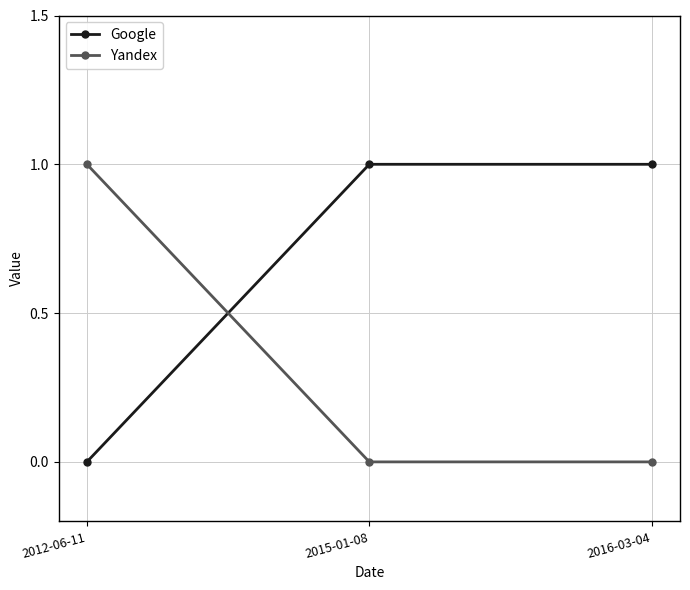

What is the label of the 2nd point from the left?

2015-01-08